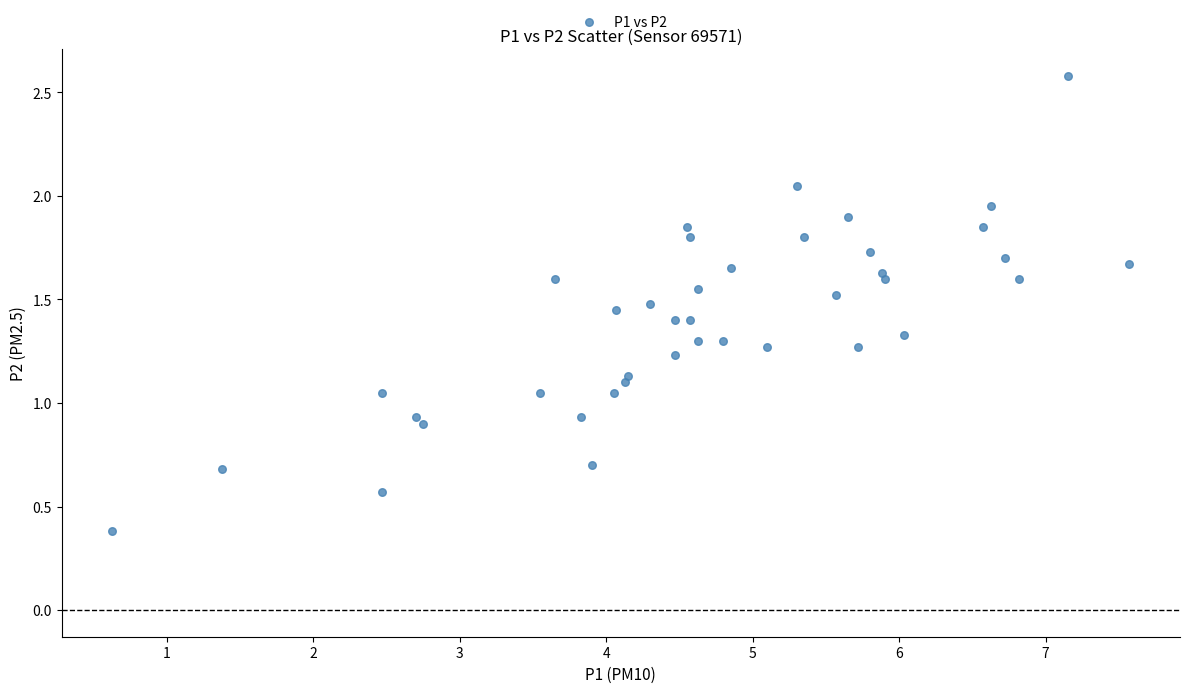

What is the range of Y values (max minus min)?

2.2